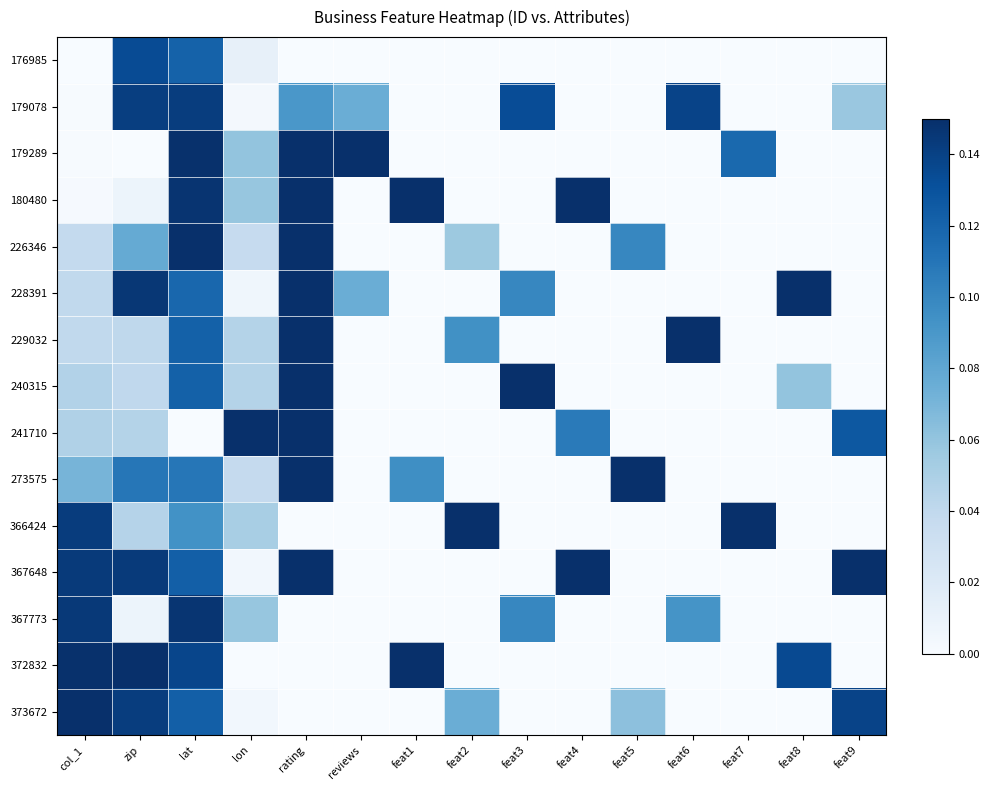

Reading right to left, list all the values displayed in this chart.

176985: feat9=0.0	feat8=0.0	feat7=0.0	feat6=0.0	feat5=0.0	feat4=0.0	feat3=0.0	feat2=0.0	feat1=0.0	reviews=0.0	rating=0.0	lon=0.0	lat=0.1	zip=0.1	col_1=0.0
179078: feat9=0.1	feat8=0.0	feat7=0.0	feat6=0.1	feat5=0.0	feat4=0.0	feat3=0.1	feat2=0.0	feat1=0.0	reviews=0.1	rating=0.1	lon=0.0	lat=0.1	zip=0.1	col_1=0.0
179289: feat9=0.0	feat8=0.0	feat7=0.1	feat6=0.0	feat5=0.0	feat4=0.0	feat3=0.0	feat2=0.0	feat1=0.0	reviews=0.1	rating=0.1	lon=0.1	lat=0.1	zip=0.0	col_1=0.0
180480: feat9=0.0	feat8=0.0	feat7=0.0	feat6=0.0	feat5=0.0	feat4=0.1	feat3=0.0	feat2=0.0	feat1=0.1	reviews=0.0	rating=0.1	lon=0.1	lat=0.1	zip=0.0	col_1=0.0
226346: feat9=0.0	feat8=0.0	feat7=0.0	feat6=0.0	feat5=0.1	feat4=0.0	feat3=0.0	feat2=0.1	feat1=0.0	reviews=0.0	rating=0.1	lon=0.0	lat=0.1	zip=0.1	col_1=0.0
228391: feat9=0.0	feat8=0.1	feat7=0.0	feat6=0.0	feat5=0.0	feat4=0.0	feat3=0.1	feat2=0.0	feat1=0.0	reviews=0.1	rating=0.1	lon=0.0	lat=0.1	zip=0.1	col_1=0.0
229032: feat9=0.0	feat8=0.0	feat7=0.0	feat6=0.1	feat5=0.0	feat4=0.0	feat3=0.0	feat2=0.1	feat1=0.0	reviews=0.0	rating=0.1	lon=0.0	lat=0.1	zip=0.0	col_1=0.0
240315: feat9=0.0	feat8=0.1	feat7=0.0	feat6=0.0	feat5=0.0	feat4=0.0	feat3=0.1	feat2=0.0	feat1=0.0	reviews=0.0	rating=0.1	lon=0.0	lat=0.1	zip=0.0	col_1=0.0
241710: feat9=0.1	feat8=0.0	feat7=0.0	feat6=0.0	feat5=0.0	feat4=0.1	feat3=0.0	feat2=0.0	feat1=0.0	reviews=0.0	rating=0.1	lon=0.1	lat=0.0	zip=0.0	col_1=0.0
273575: feat9=0.0	feat8=0.0	feat7=0.0	feat6=0.0	feat5=0.1	feat4=0.0	feat3=0.0	feat2=0.0	feat1=0.1	reviews=0.0	rating=0.1	lon=0.0	lat=0.1	zip=0.1	col_1=0.1
366424: feat9=0.0	feat8=0.0	feat7=0.1	feat6=0.0	feat5=0.0	feat4=0.0	feat3=0.0	feat2=0.1	feat1=0.0	reviews=0.0	rating=0.0	lon=0.1	lat=0.1	zip=0.0	col_1=0.1
367648: feat9=0.1	feat8=0.0	feat7=0.0	feat6=0.0	feat5=0.0	feat4=0.1	feat3=0.0	feat2=0.0	feat1=0.0	reviews=0.0	rating=0.1	lon=0.0	lat=0.1	zip=0.1	col_1=0.1
367773: feat9=0.0	feat8=0.0	feat7=0.0	feat6=0.1	feat5=0.0	feat4=0.0	feat3=0.1	feat2=0.0	feat1=0.0	reviews=0.0	rating=0.0	lon=0.1	lat=0.1	zip=0.0	col_1=0.1
372832: feat9=0.0	feat8=0.1	feat7=0.0	feat6=0.0	feat5=0.0	feat4=0.0	feat3=0.0	feat2=0.0	feat1=0.1	reviews=0.0	rating=0.0	lon=0.0	lat=0.1	zip=0.1	col_1=0.1
373672: feat9=0.1	feat8=0.0	feat7=0.0	feat6=0.0	feat5=0.1	feat4=0.0	feat3=0.0	feat2=0.1	feat1=0.0	reviews=0.0	rating=0.0	lon=0.0	lat=0.1	zip=0.1	col_1=0.1